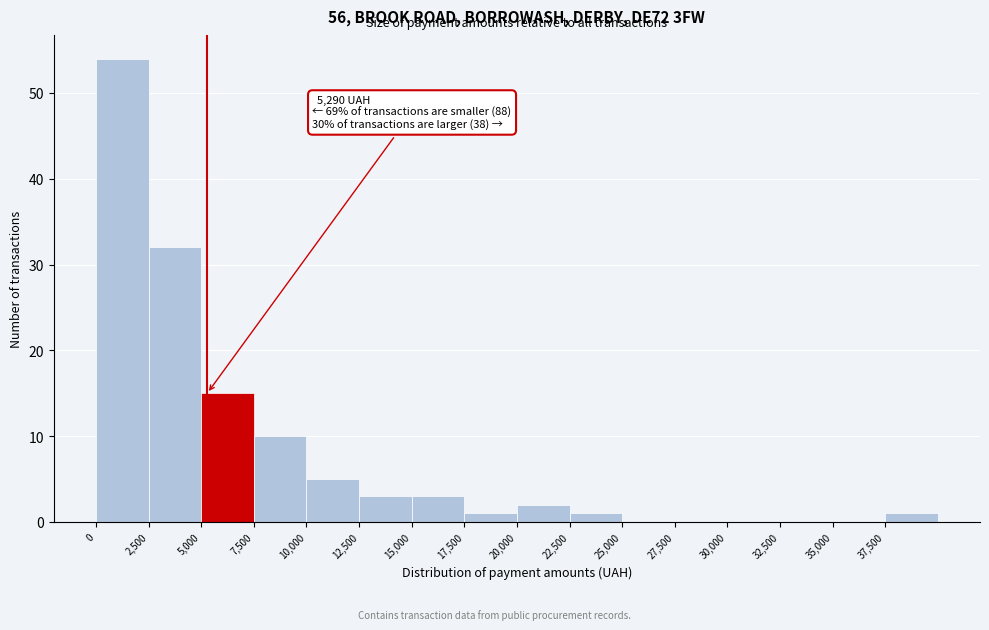

Which range on the x-axis has the tallest bar?

0 to 2500